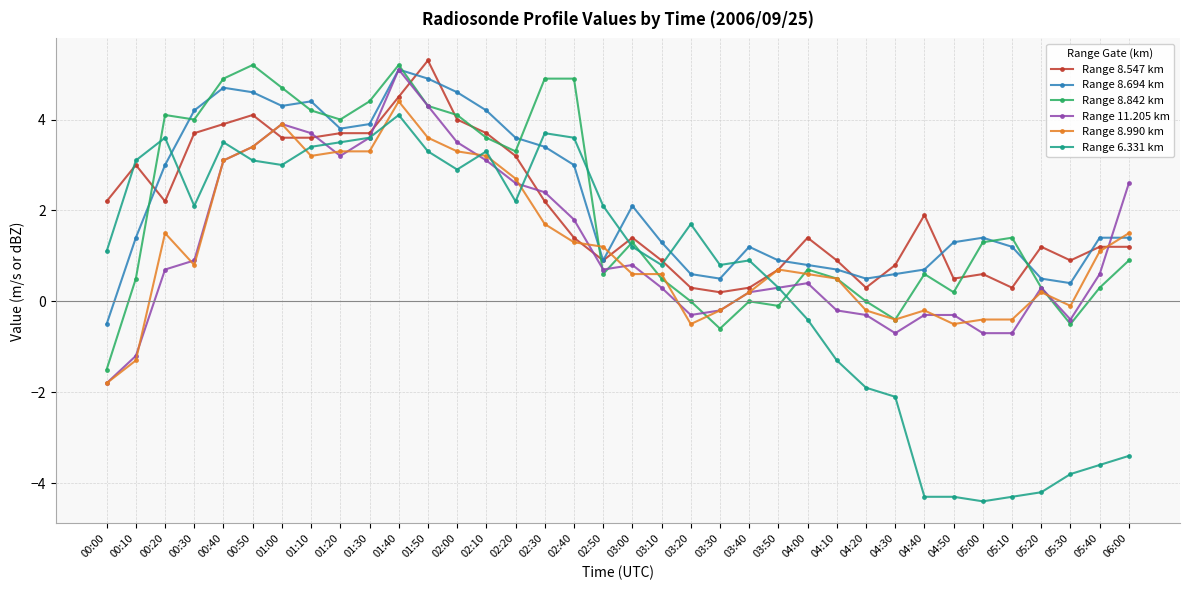

What is the total value across all series at 04:00?

3.5